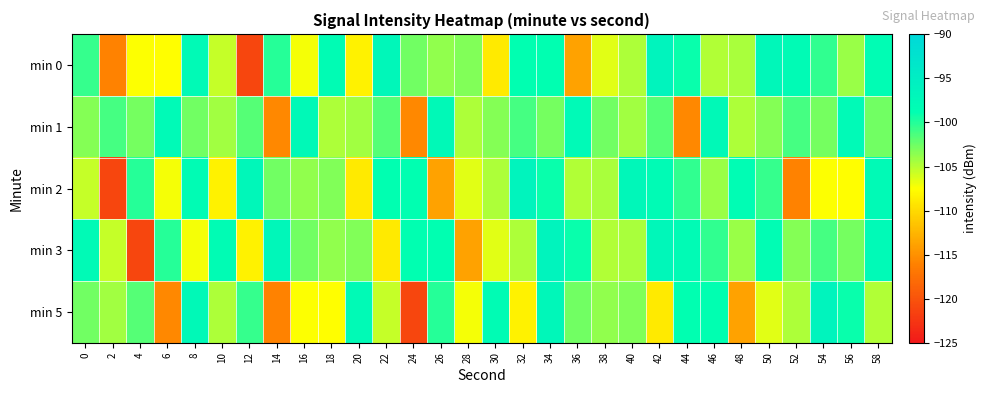

Reading left to right, list all the values displayed in this chart.

min 0: 0=-100.6	2=-116.0	4=-107.5	6=-107.6	8=-97.8	10=-105.5	12=-121.1	14=-100.0	16=-107.2	18=-98.3	20=-108.4	22=-97.1	24=-102.7	26=-103.7	28=-103.1	30=-109.0	32=-98.9	34=-98.8	36=-113.9	38=-106.4	40=-104.7	42=-96.3	44=-99.1	46=-104.8	48=-104.6	50=-97.2	52=-98.0	54=-100.4	56=-104.0	58=-98.4
min 1: 0=-103.3	2=-101.2	4=-102.8	6=-97.7	8=-102.7	10=-104.3	12=-101.8	14=-115.7	16=-97.5	18=-104.7	20=-104.3	22=-101.8	24=-115.7	26=-97.5	28=-104.7	30=-103.3	32=-101.2	34=-102.8	36=-97.7	38=-102.7	40=-104.3	42=-101.8	44=-115.7	46=-97.5	48=-104.7	50=-103.3	52=-101.2	54=-102.8	56=-97.7	58=-102.7
min 2: 0=-105.5	2=-121.1	4=-100.0	6=-107.2	8=-98.3	10=-108.4	12=-97.1	14=-102.7	16=-103.7	18=-103.1	20=-109.0	22=-98.9	24=-98.8	26=-113.9	28=-106.4	30=-104.7	32=-96.3	34=-99.1	36=-104.8	38=-104.6	40=-97.2	42=-98.0	44=-100.4	46=-104.0	48=-98.4	50=-100.6	52=-116.0	54=-107.5	56=-107.6	58=-97.8
min 3: 0=-97.8	2=-105.5	4=-121.1	6=-100.0	8=-107.2	10=-98.3	12=-108.4	14=-97.1	16=-102.7	18=-103.7	20=-103.1	22=-109.0	24=-98.9	26=-98.8	28=-113.9	30=-106.4	32=-104.7	34=-96.3	36=-99.1	38=-104.8	40=-104.6	42=-97.2	44=-98.0	46=-100.4	48=-104.0	50=-98.4	52=-103.3	54=-101.2	56=-102.8	58=-97.7
min 5: 0=-102.7	2=-104.3	4=-101.8	6=-115.7	8=-97.5	10=-104.7	12=-100.6	14=-116.0	16=-107.5	18=-107.6	20=-97.8	22=-105.5	24=-121.1	26=-100.0	28=-107.2	30=-98.3	32=-108.4	34=-97.1	36=-102.7	38=-103.7	40=-103.1	42=-109.0	44=-98.9	46=-98.8	48=-113.9	50=-106.4	52=-104.7	54=-96.3	56=-99.1	58=-104.8